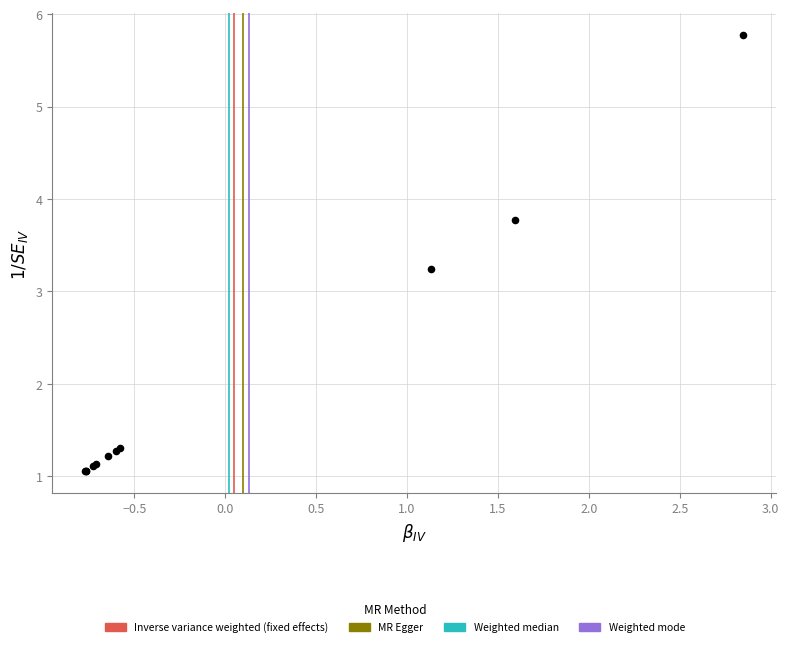

What Y value in the scatter plot is closest to 3?

3.2